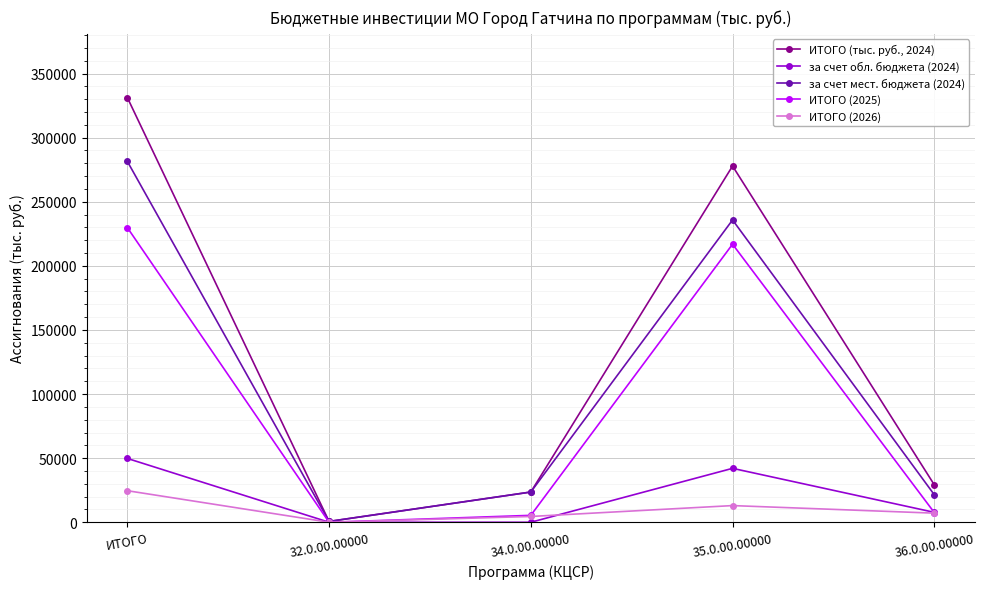

List the series in order of their peak value, highest first.

ИТОГО (тыс. руб., 2024), за счет мест. бюджета (2024), ИТОГО (2025), за счет обл. бюджета (2024), ИТОГО (2026)